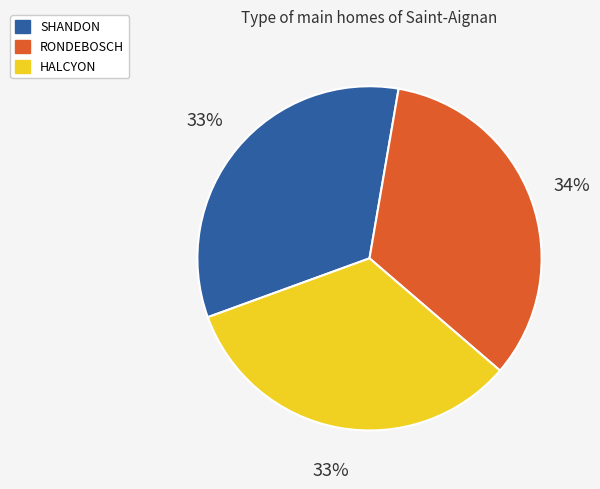

To the nearest percent, what is the average slice percentage?

33%